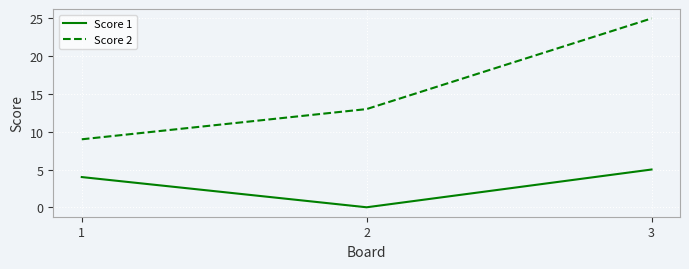

The value of Score 1 at 1 is 5. True or false?

False